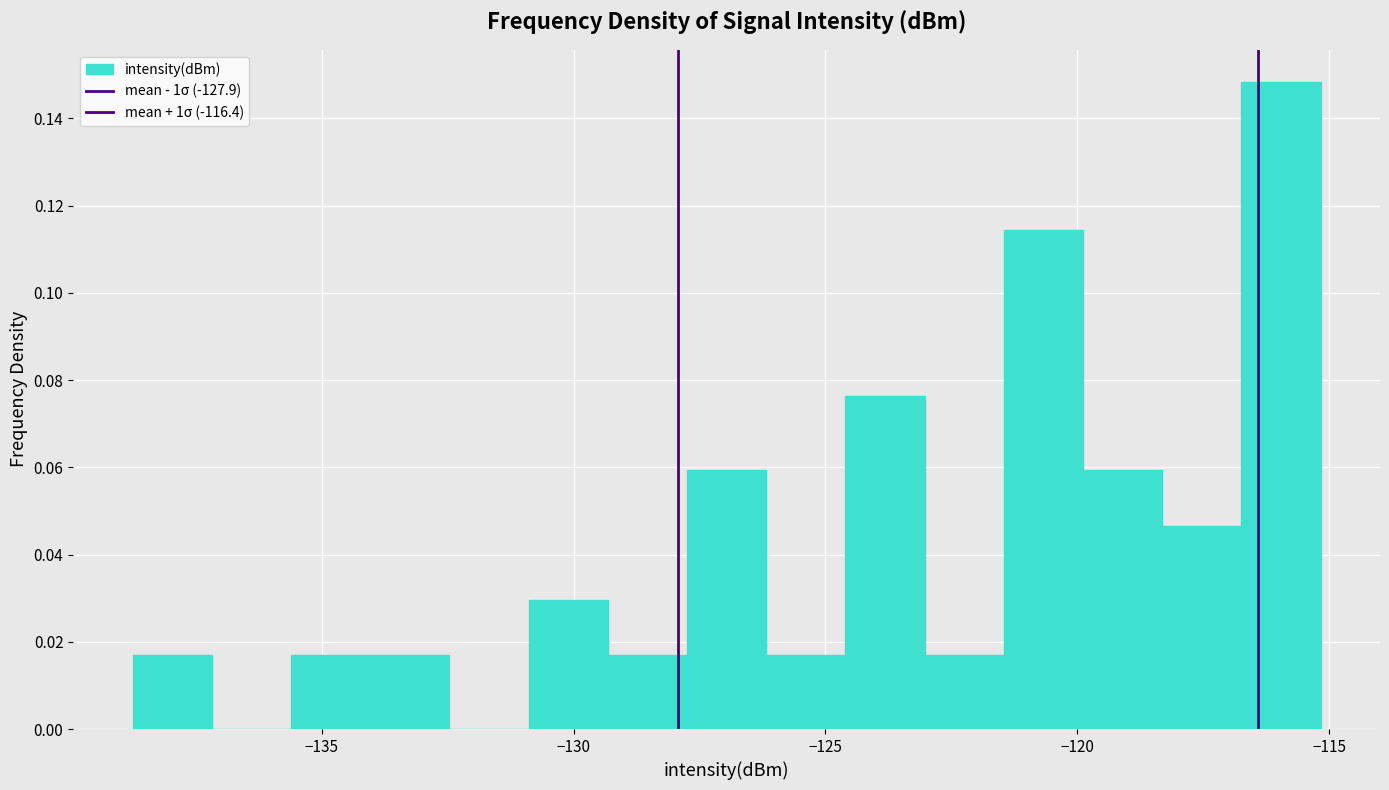

Read against the x-axis, roughly where is the centre of the tallest bar?

-116.0